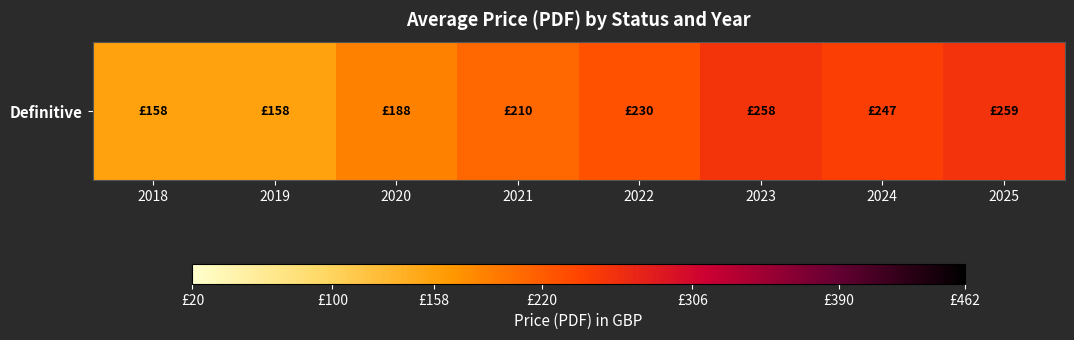

Approximately how many times larger is the value at 2023 compared to 2024?

1.0